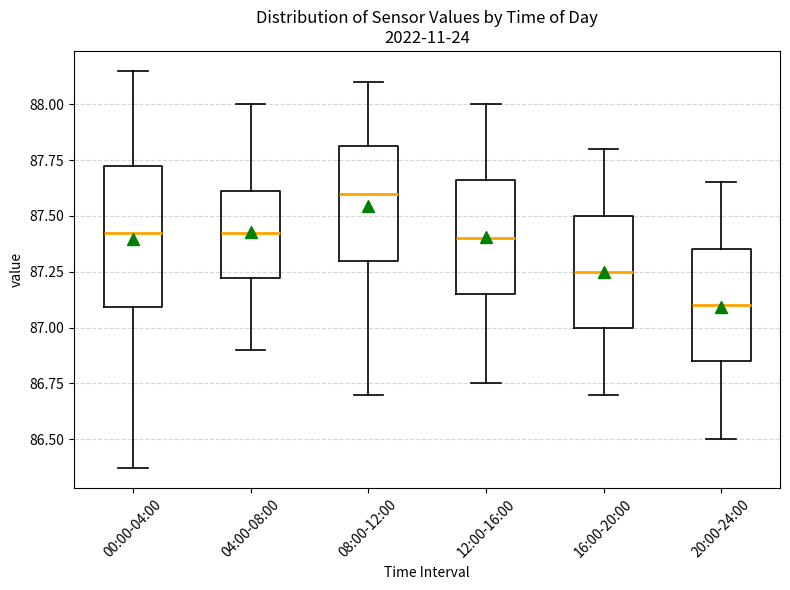

Which box's median line is the highest?

08:00-12:00